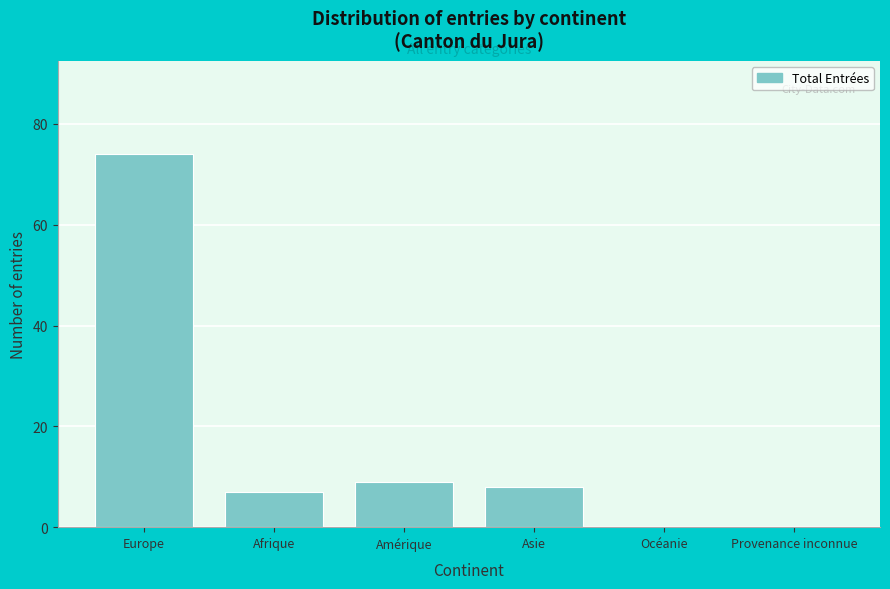

Reading left to right, list all the values displayed in this chart.

Europe=74	Afrique=7	Amérique=9	Asie=8	Océanie=0	Provenance inconnue=0